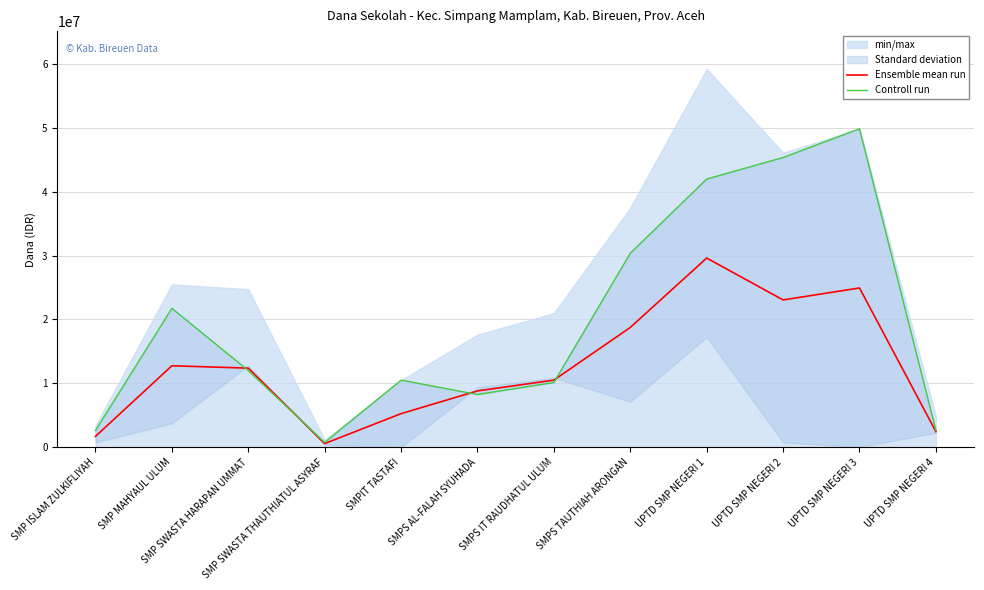

What is the difference between the Controll run values at SMPS AL-FALAH SYUHADA and UPTD SMP NEGERI 2?

37125000